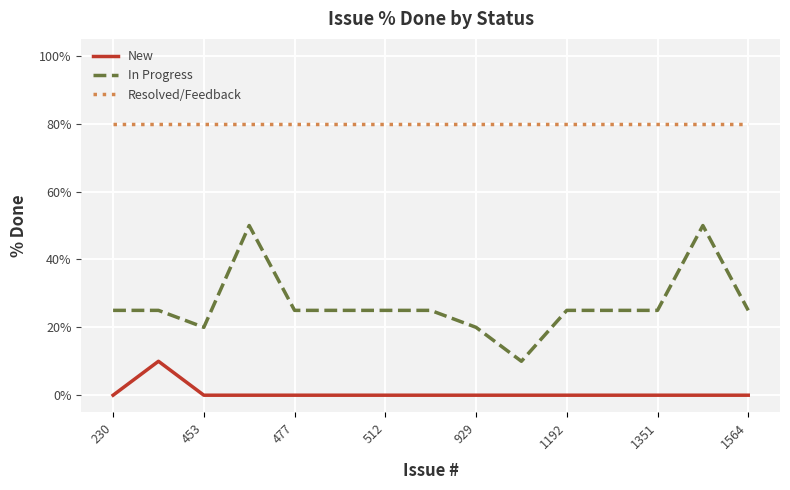

What is the maximum value for Resolved/Feedback?

80